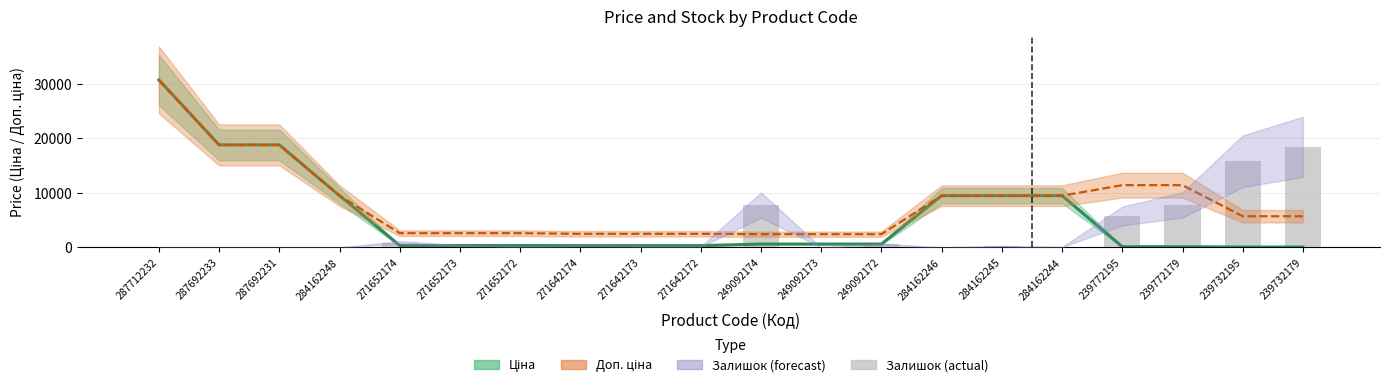

What is the average value of the Залишок (scaled) series?

2912.3